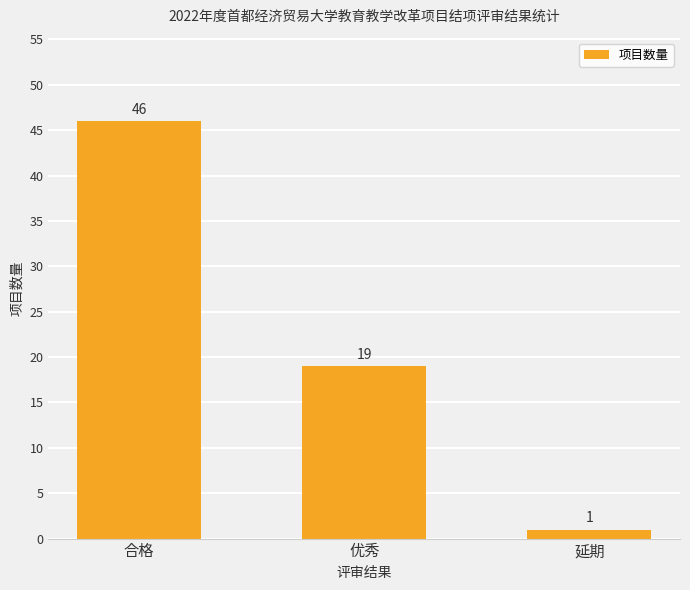

The value at 合格 is 13. True or false?

False